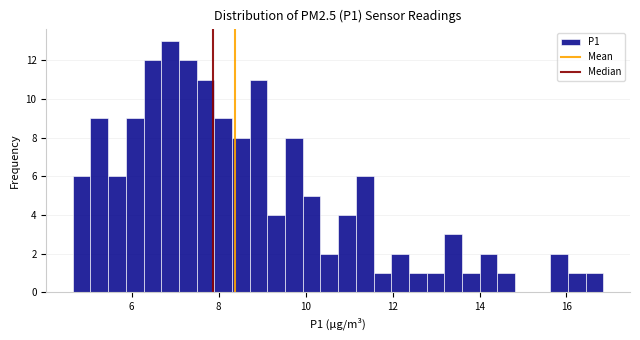

Read against the x-axis, roughly where is the centre of the tallest bar?

6.8